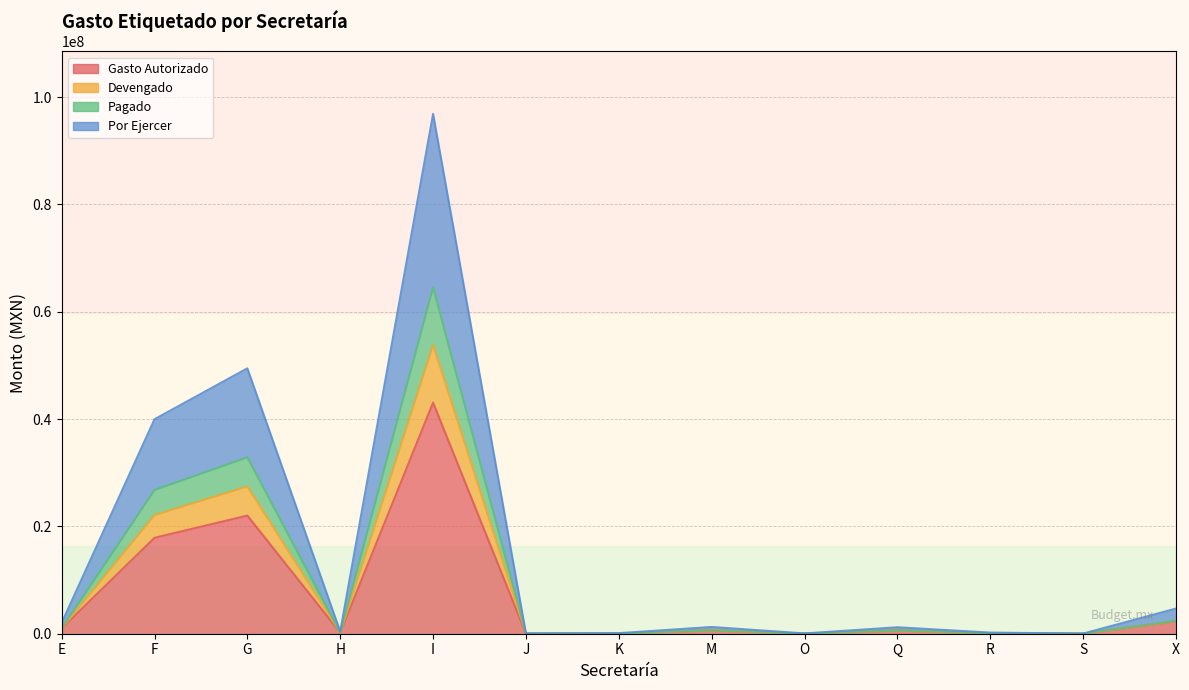

How many data points in Devengado are above 600000?

6